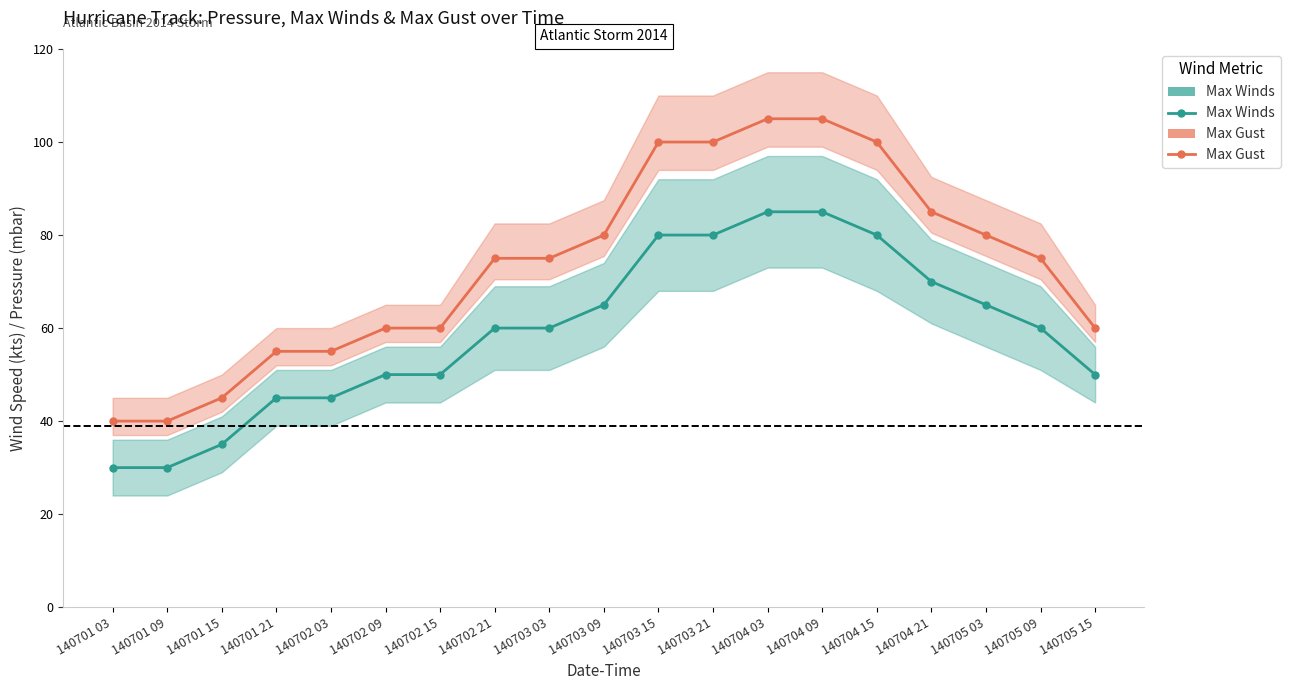

Reading right to left, extract all data points from this chart.

Max Winds: 140705 15=50	140705 09=60	140705 03=65	140704 21=70	140704 15=80	140704 09=85	140704 03=85	140703 21=80	140703 15=80	140703 09=65	140703 03=60	140702 21=60	140702 15=50	140702 09=50	140702 03=45	140701 21=45	140701 15=35	140701 09=30	140701 03=30
Max Gust: 140705 15=60	140705 09=75	140705 03=80	140704 21=85	140704 15=100	140704 09=105	140704 03=105	140703 21=100	140703 15=100	140703 09=80	140703 03=75	140702 21=75	140702 15=60	140702 09=60	140702 03=55	140701 21=55	140701 15=45	140701 09=40	140701 03=40